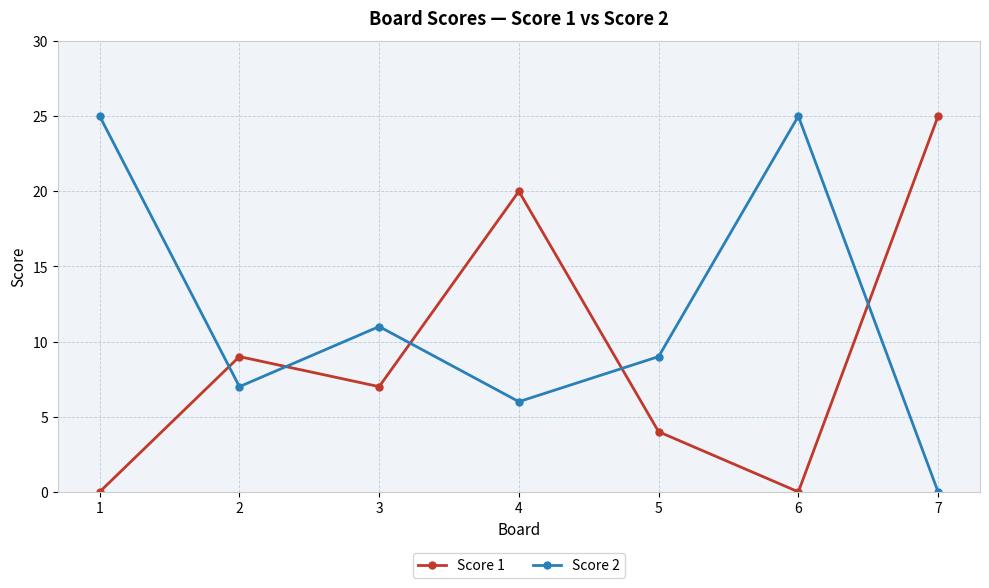

Which series changed the most between 1 and 3?

Score 2